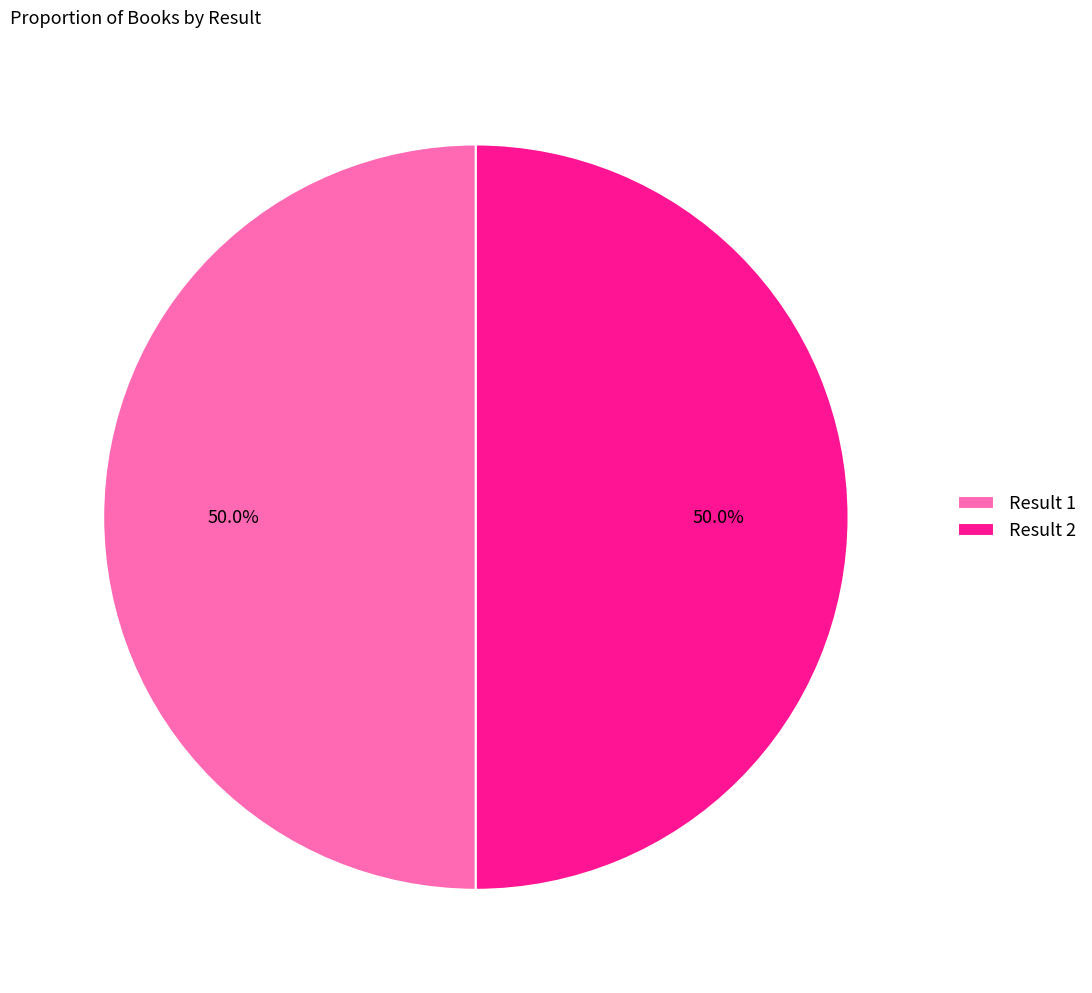

Do Result 2 and Result 1 together represent more than half of the pie?

Yes